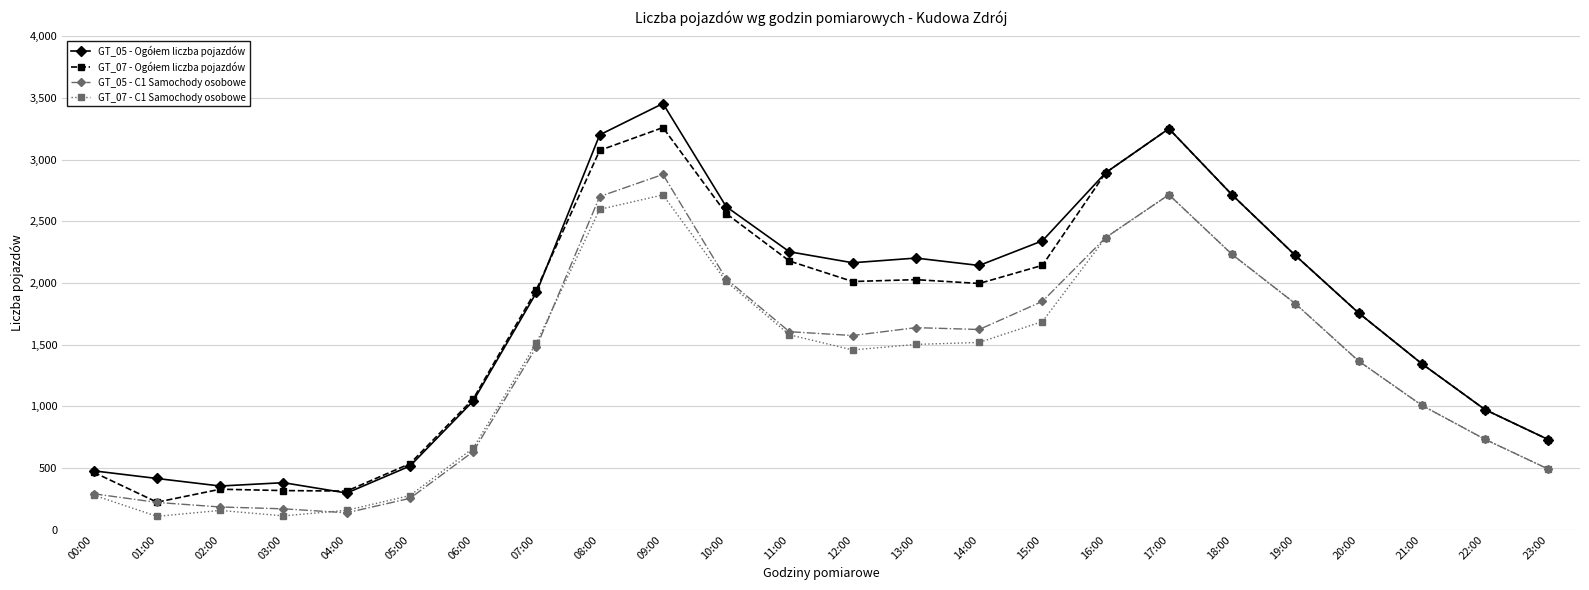

What is the spread (max minus min) of values at 21:00?

337